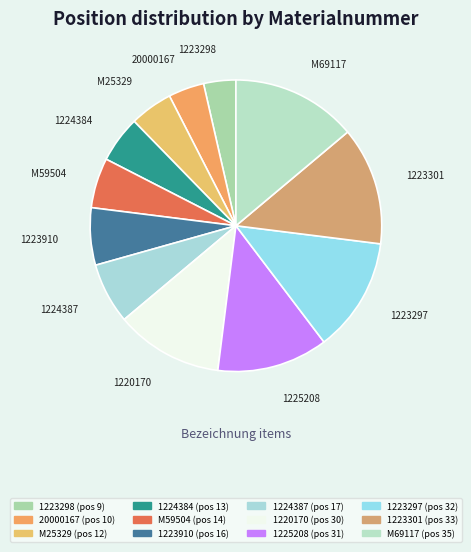

Approximately how many times larger is the value at 1223910 compared to M69117?

0.5